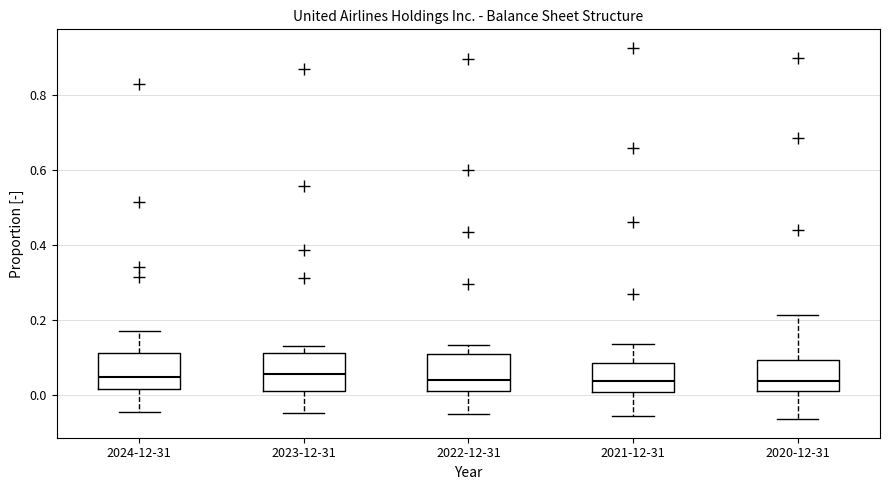

Reading left to right, read every box against the y-axis: the position of its median line, the range the box covers, and the ends of its whiskers. The values are not printed on the chart, so give them approximately, as read against the axis.

2024-12-31: median 0.04, box 0.02 to 0.12, whiskers -0.04 to 0.18
2023-12-31: median 0.06, box 0.00 to 0.12, whiskers -0.04 to 0.14
2022-12-31: median 0.04, box 0.00 to 0.10, whiskers -0.06 to 0.14
2021-12-31: median 0.04, box 0.00 to 0.08, whiskers -0.06 to 0.14
2020-12-31: median 0.04, box 0.02 to 0.10, whiskers -0.06 to 0.22